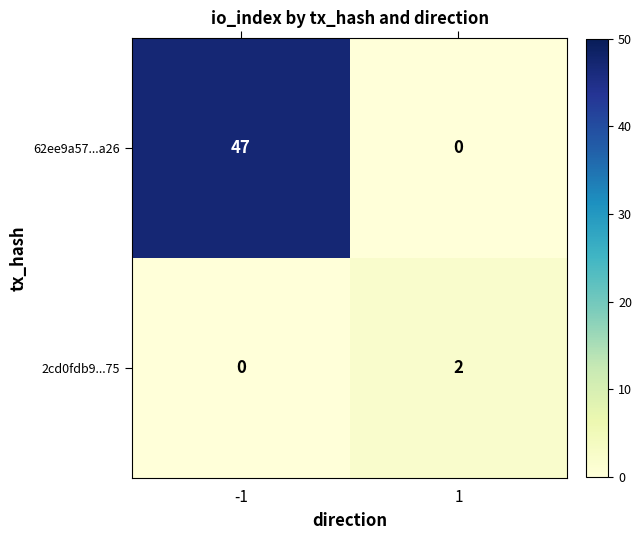

Rank the series at -1 from highest to lowest value.

62ee9a57...a26, 2cd0fdb9...75